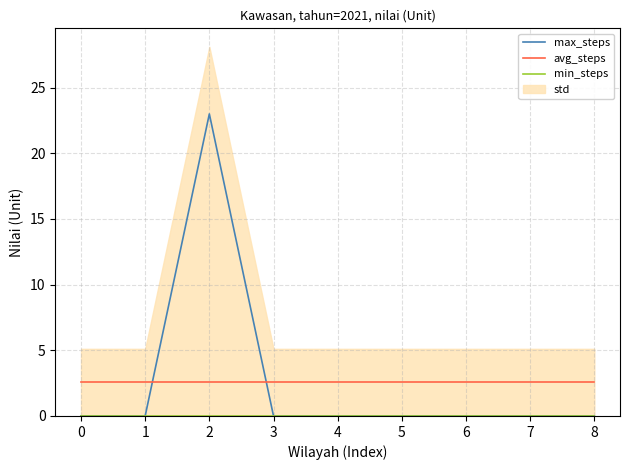

How many lines are shown in the chart?

3